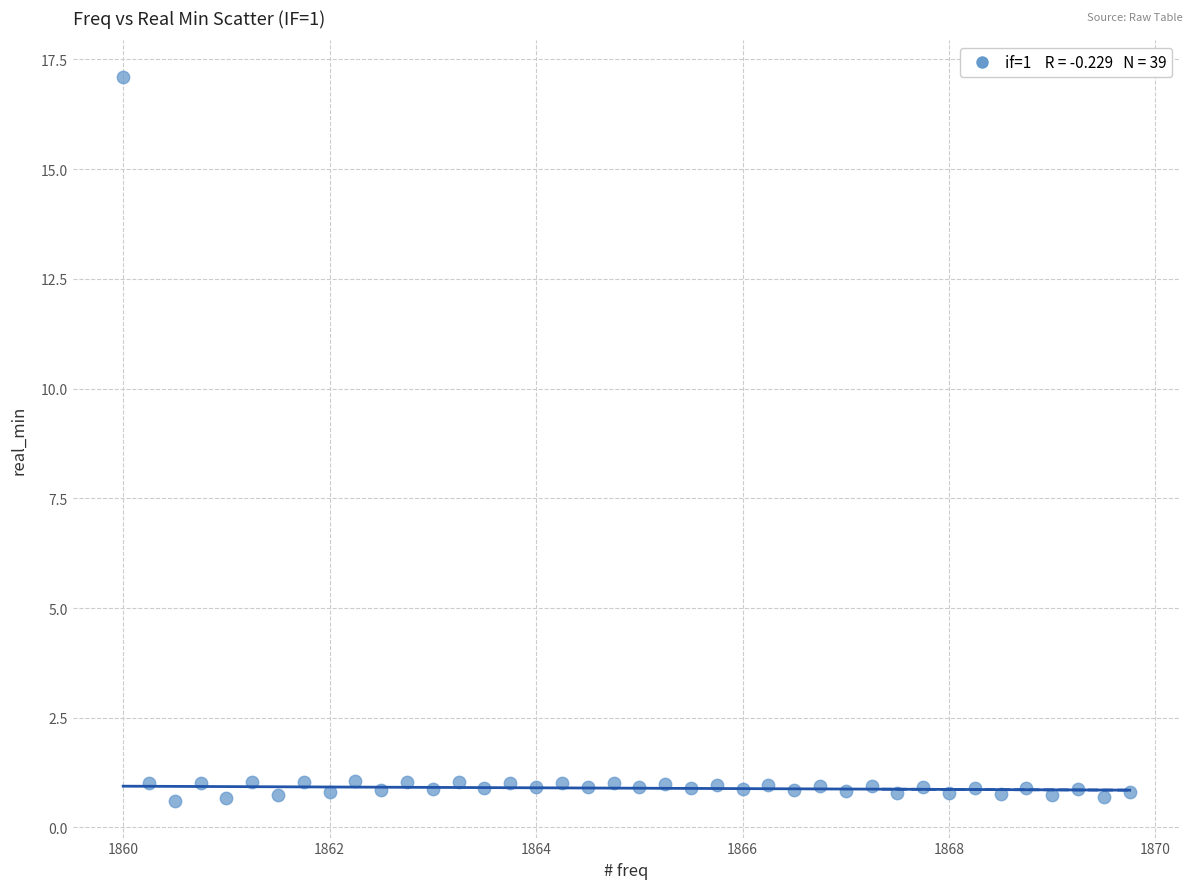

What is the range of Y values (max minus min)?

16.5